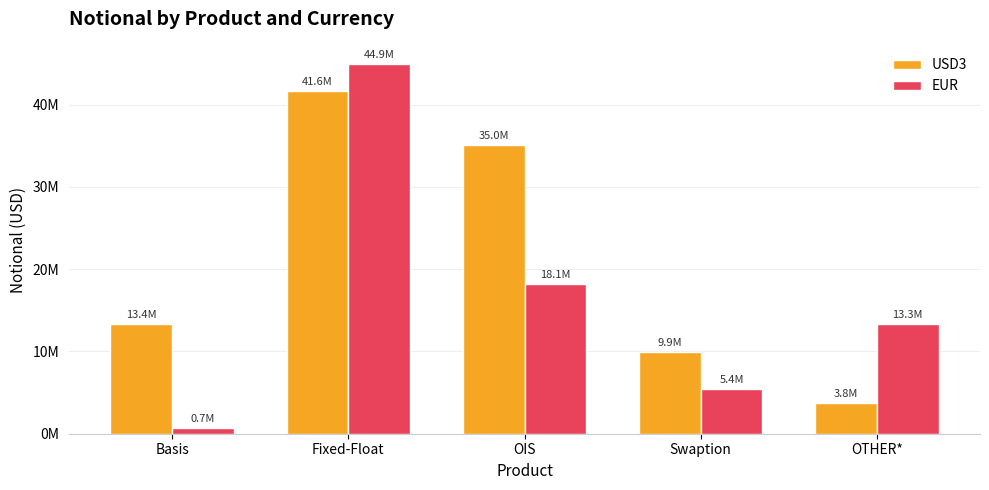

Does the chart contain stacked bars?

No